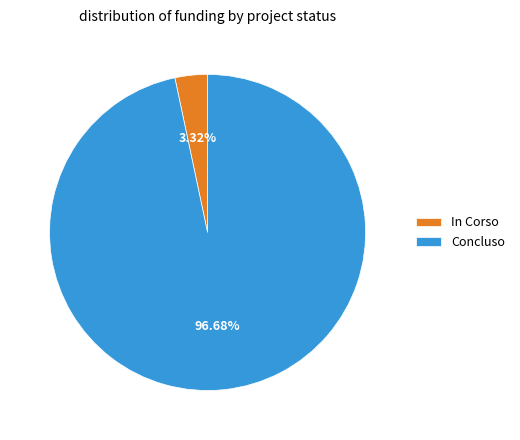

Which slice is the largest?

Concluso